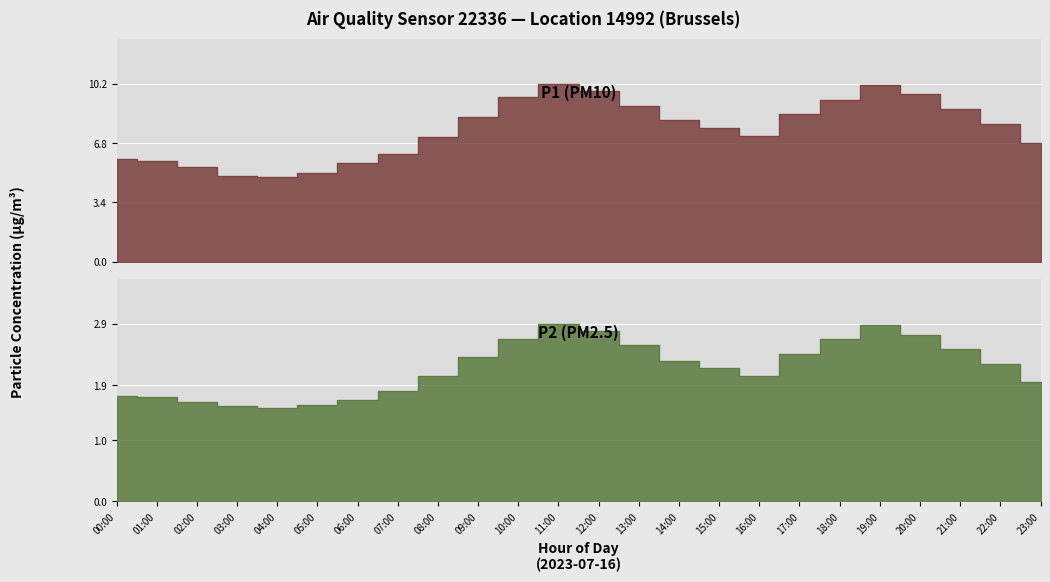

What is the maximum value for P2?

2.9